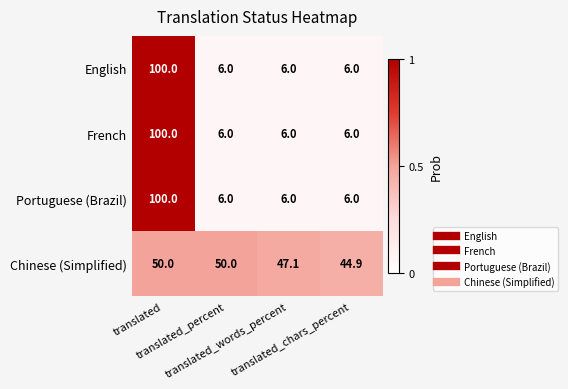

What is the difference between the maximum and second lowest values in the Portuguese (Brazil) series?

94.0